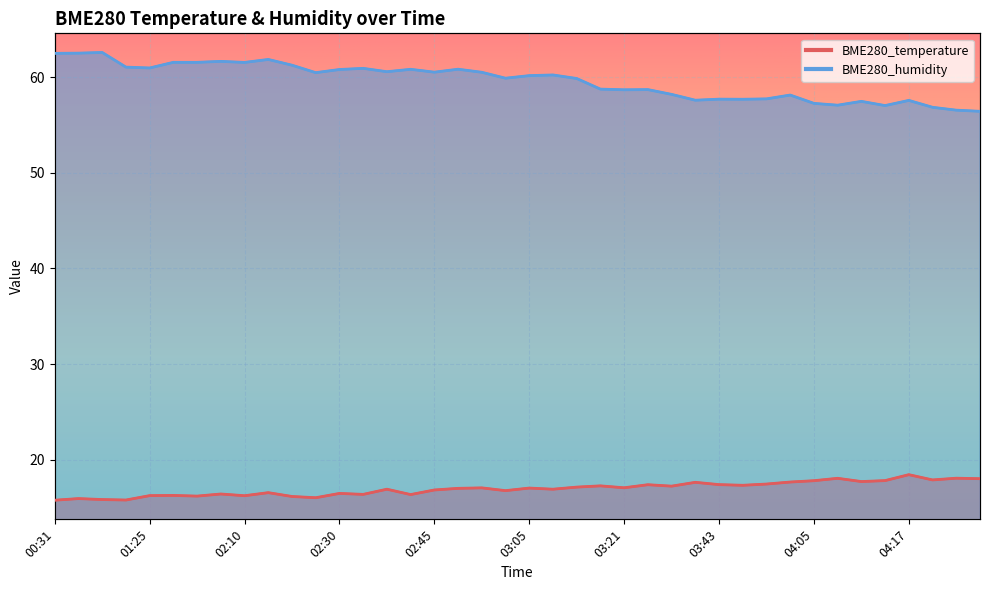

True or false: BME280_humidity has more than 0 interior local peaks.

True